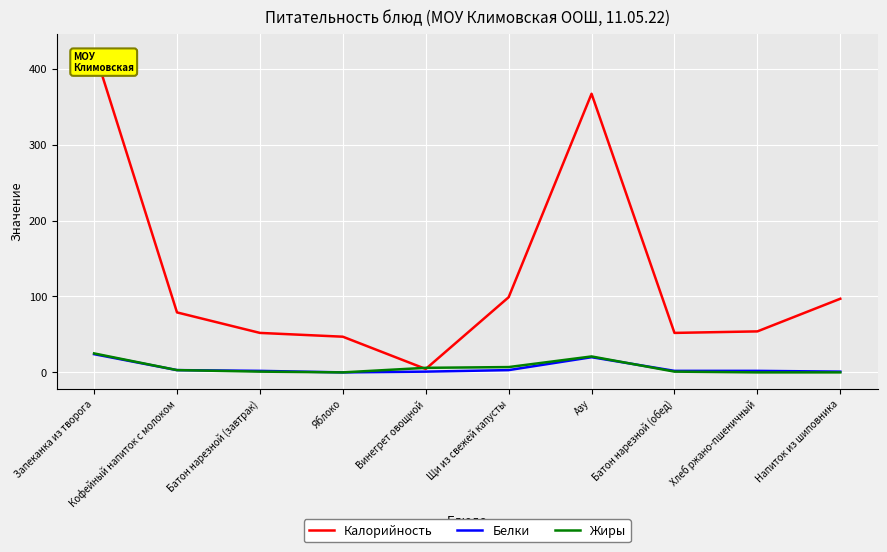

Which series changed the most between Батон нарезной (завтрак) and Азу?

Калорийность